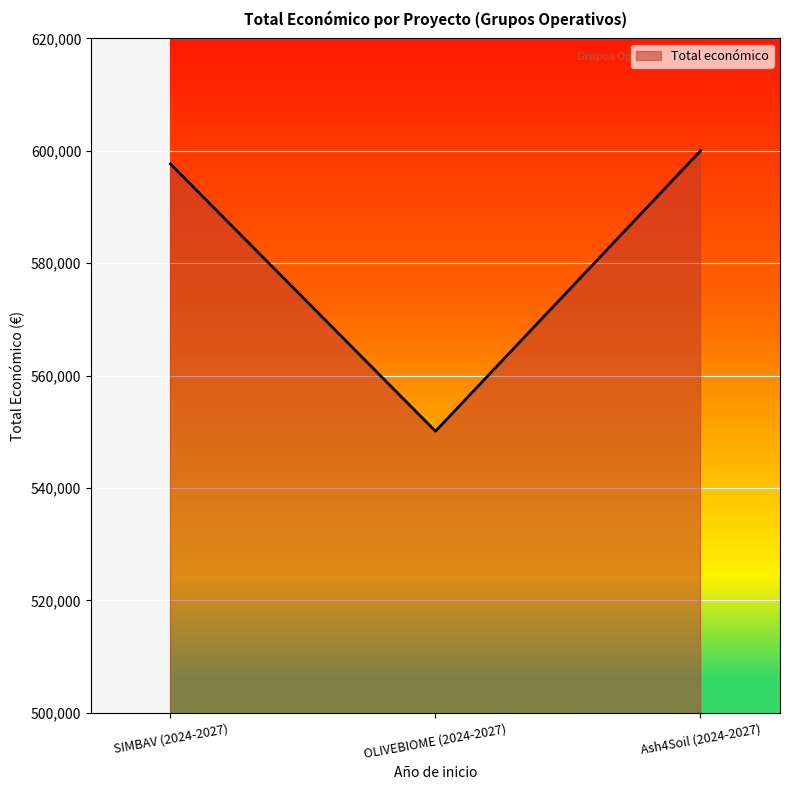

True or false: the data shows 866009 at OLIVEBIOME (2024-2027).

False